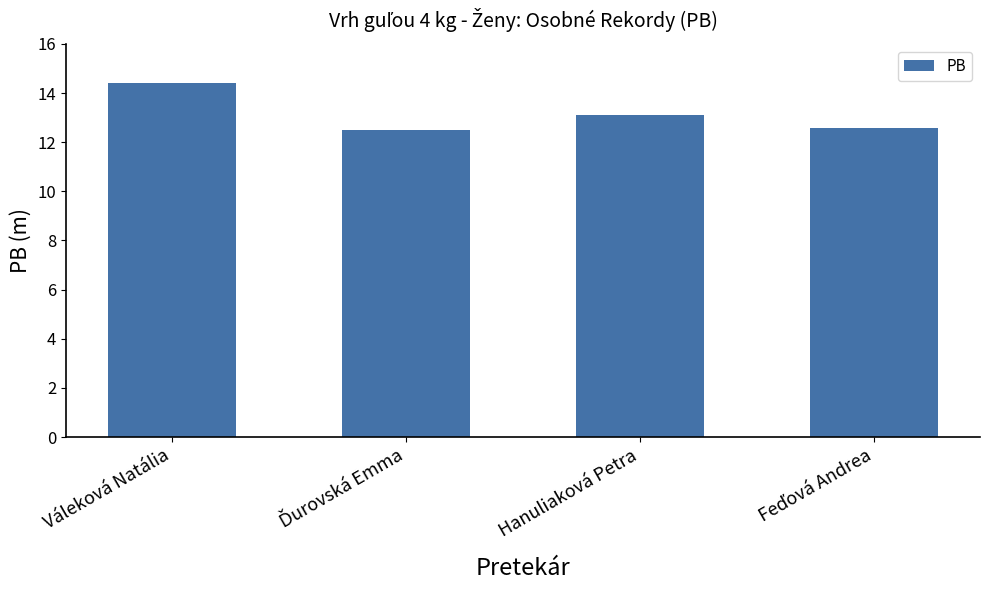

Read the value at Hanuliaková Petra.

13.1